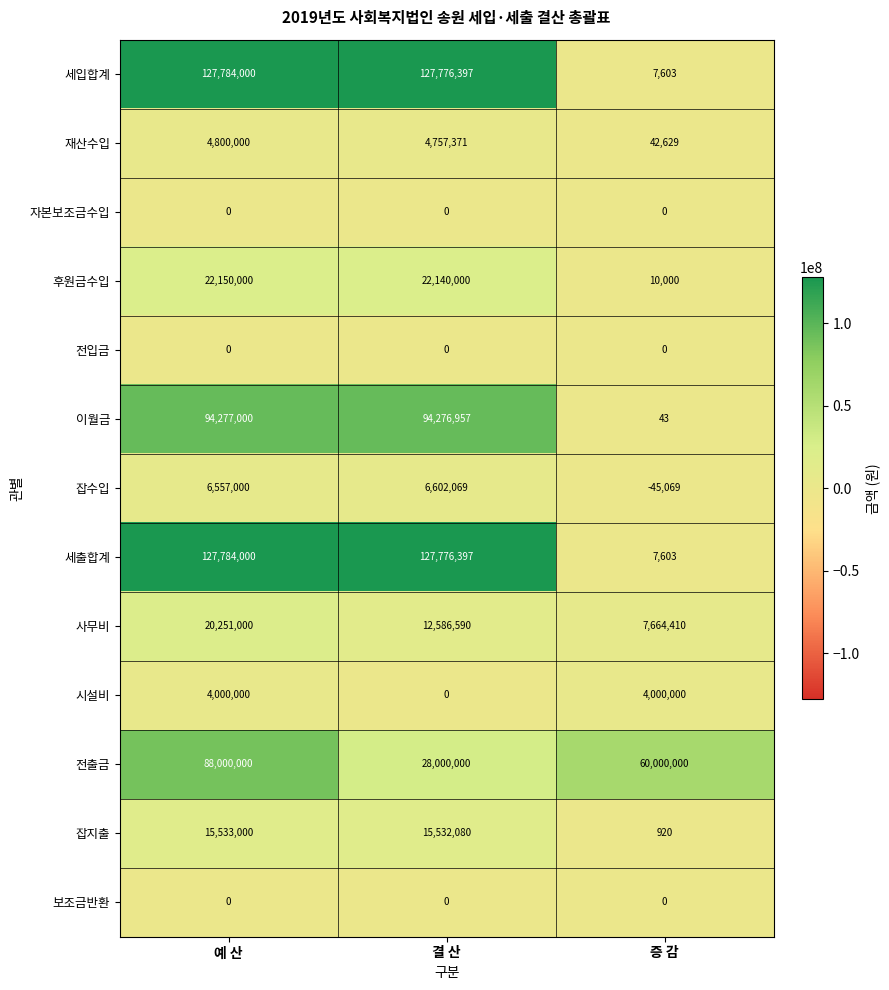

Is it true that 자본보조금수입 equals 0 at 증 감?

True